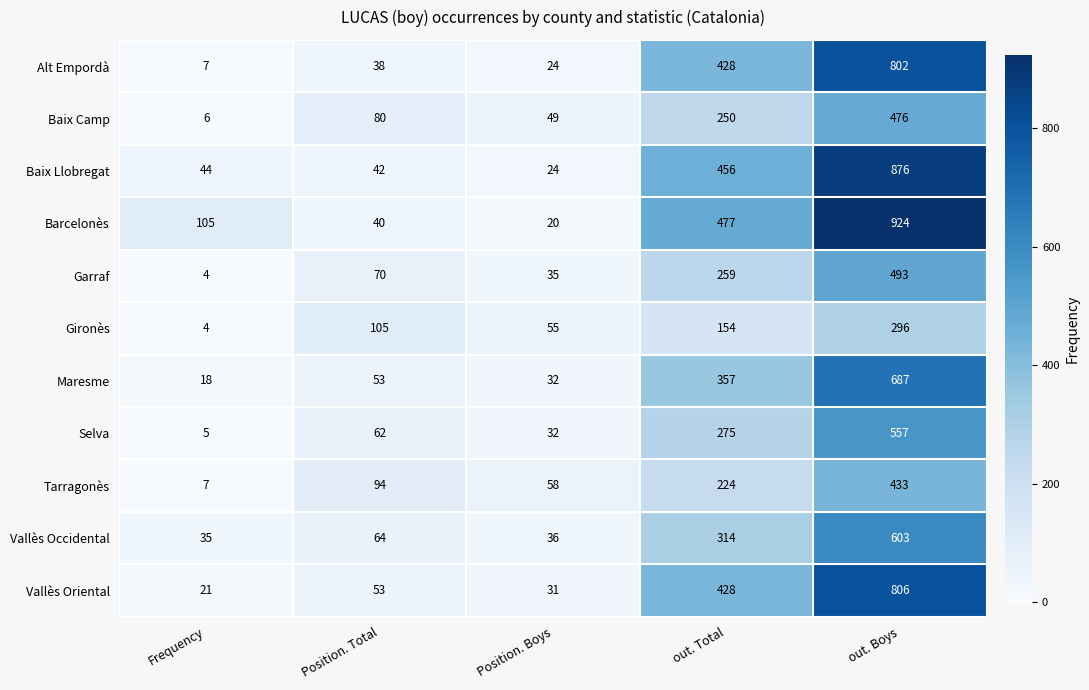

Count the number of categories in the chart.

5